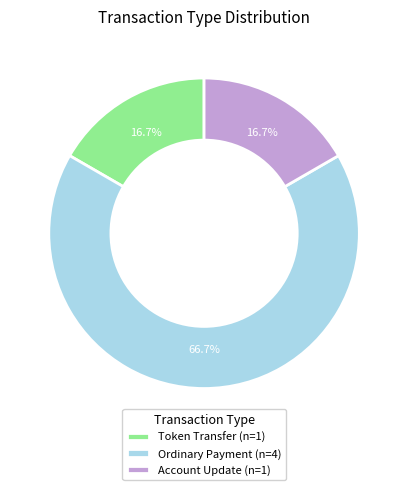

How many segments does this pie chart have?

3